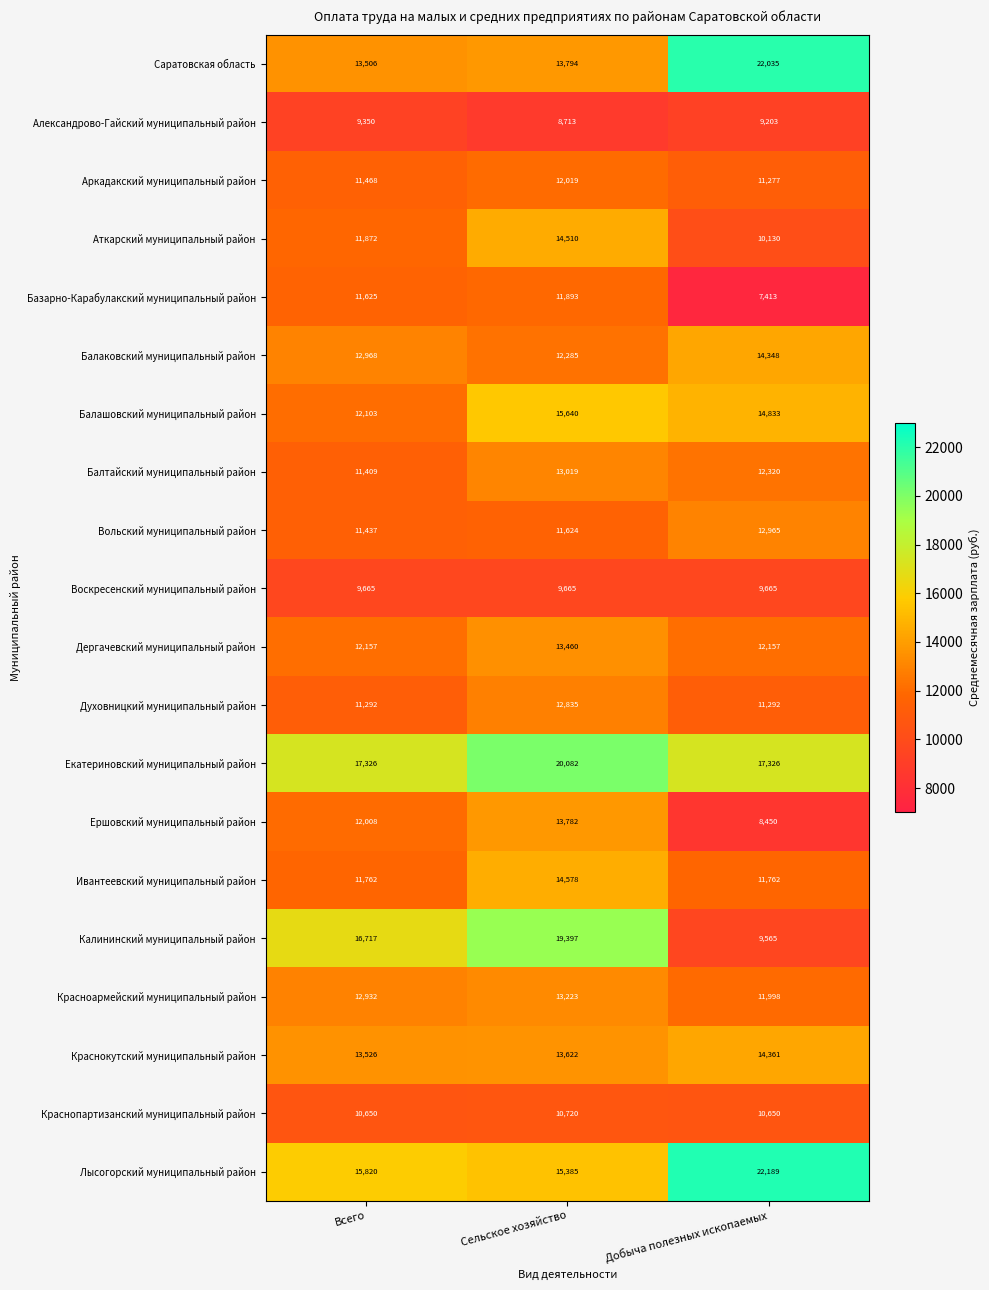

What is the difference between the maximum and second lowest values in the Вольский муниципальный район series?

1341